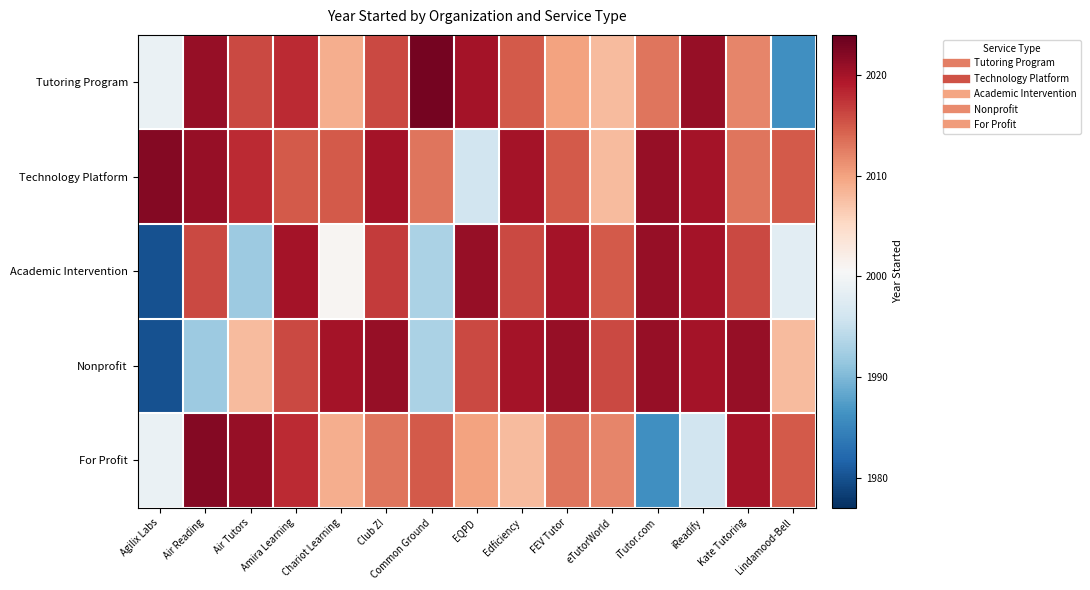

Which series has the widest spread of values?

Academic Intervention